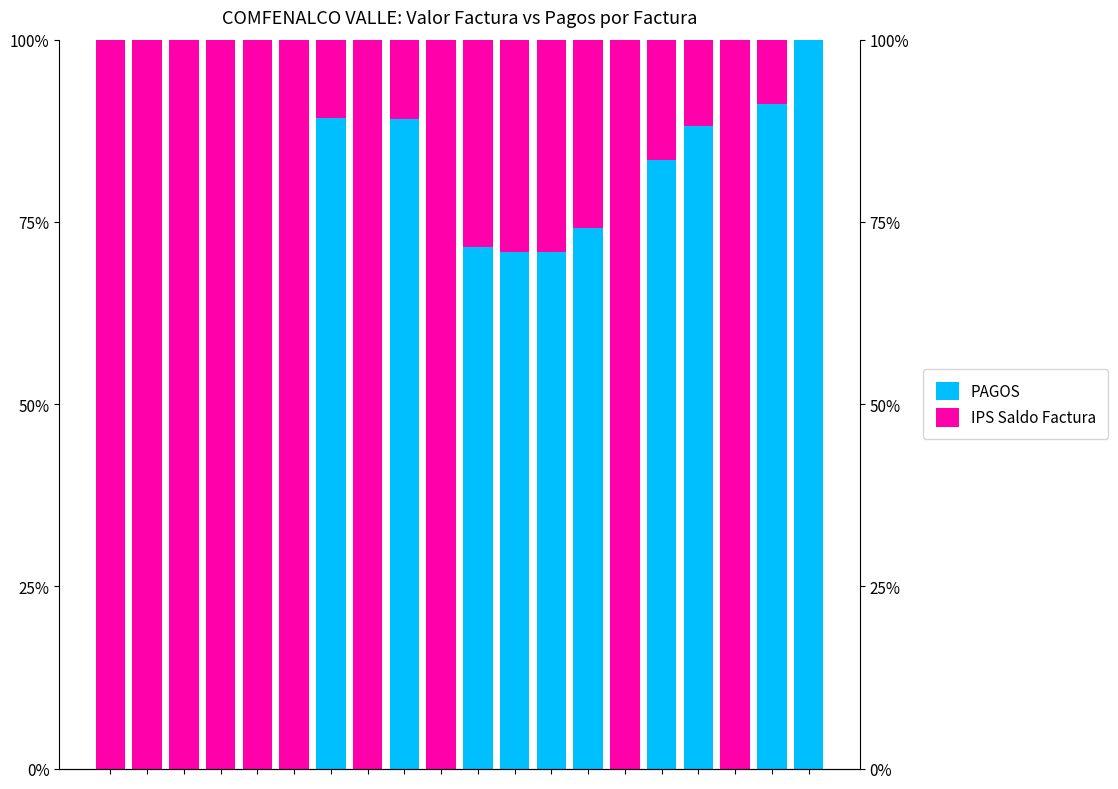

What is the sum of the IPS Saldo Factura values at 14 and 7?

200.0